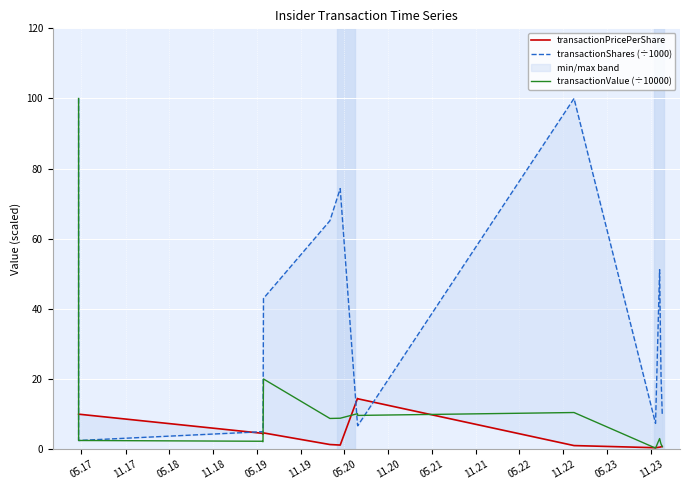

The value of transactionShares (÷1000) at 14 is 9.8. True or false?

False